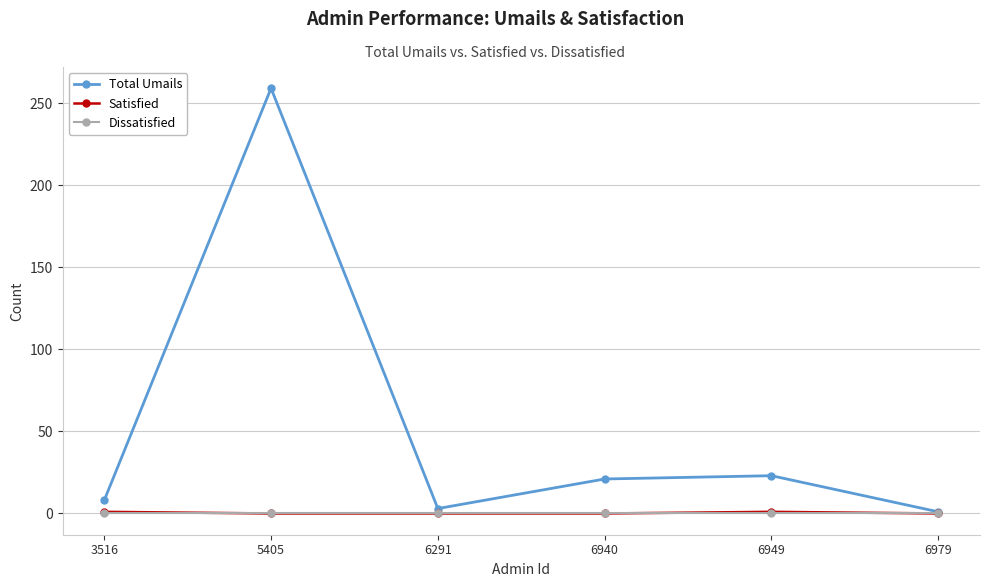

In Total Umails, how many points are higher than both neighbors (excluding endpoints)?

2